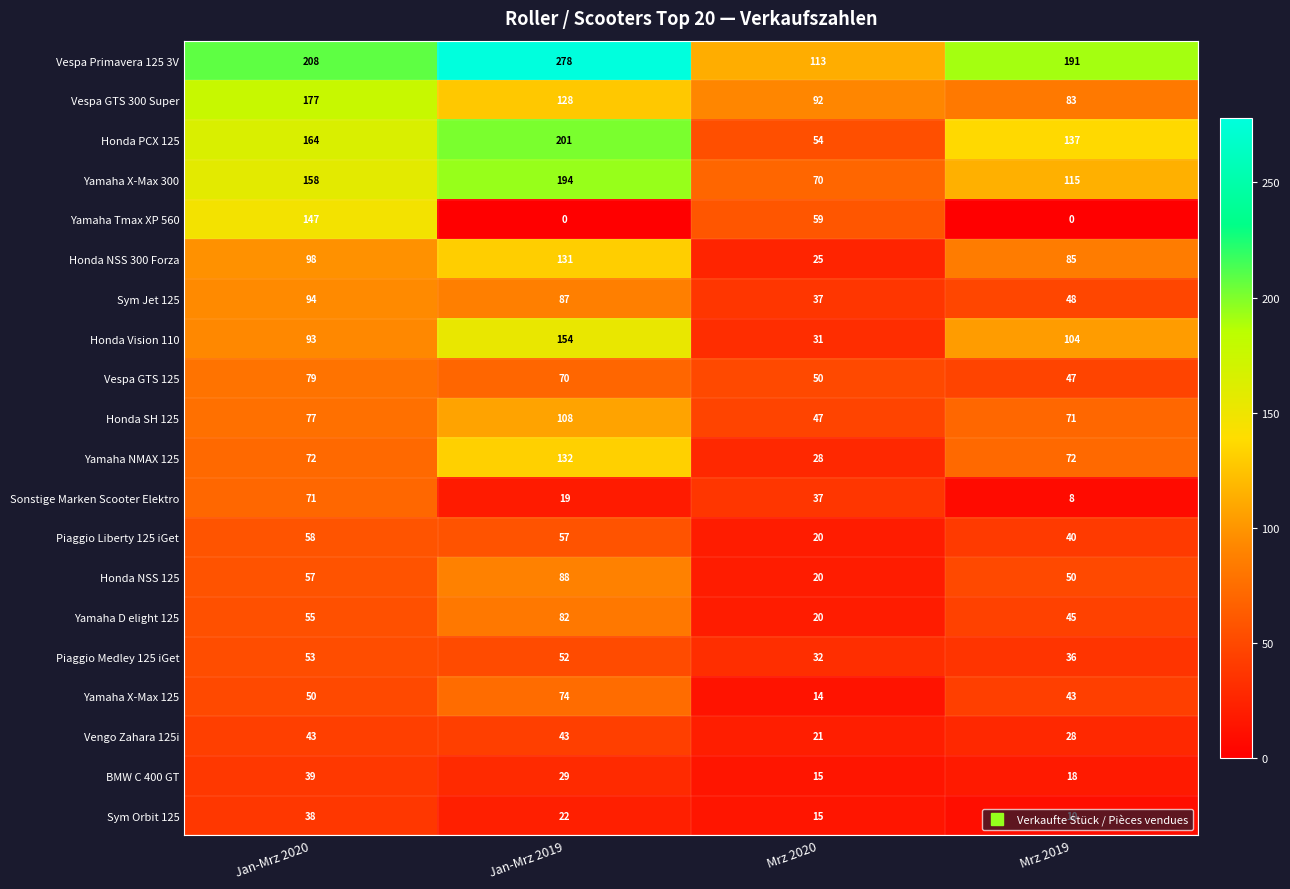

At which category does the chart reach its peak across all series?

Jan-Mrz 2019